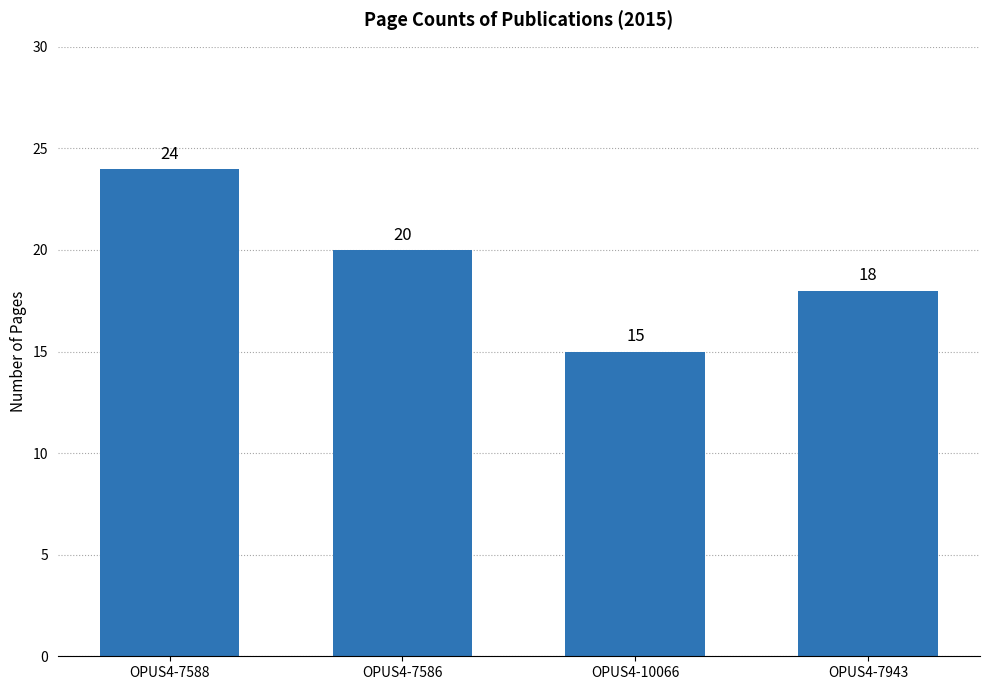

How many values are below 20?

2